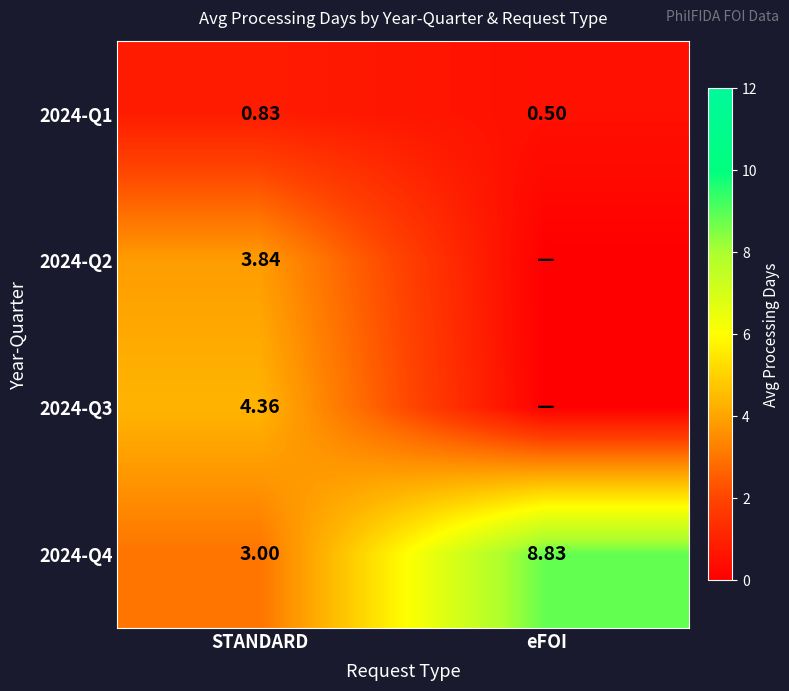

At which label does 2024-Q4 first exceed 8?

eFOI